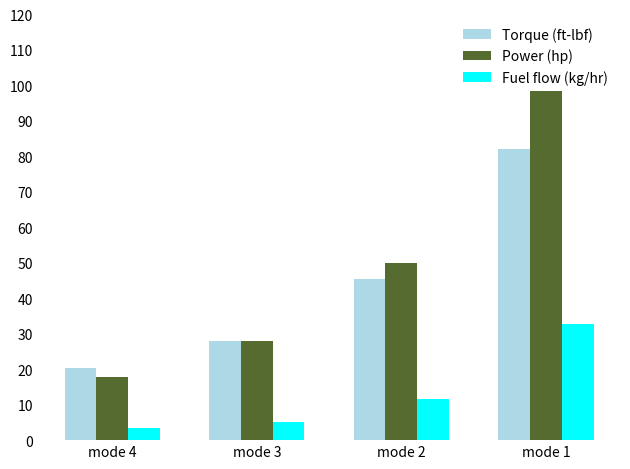

What is the difference between the maximum and minimum values in the Torque (ft-lbf) series?

61.6